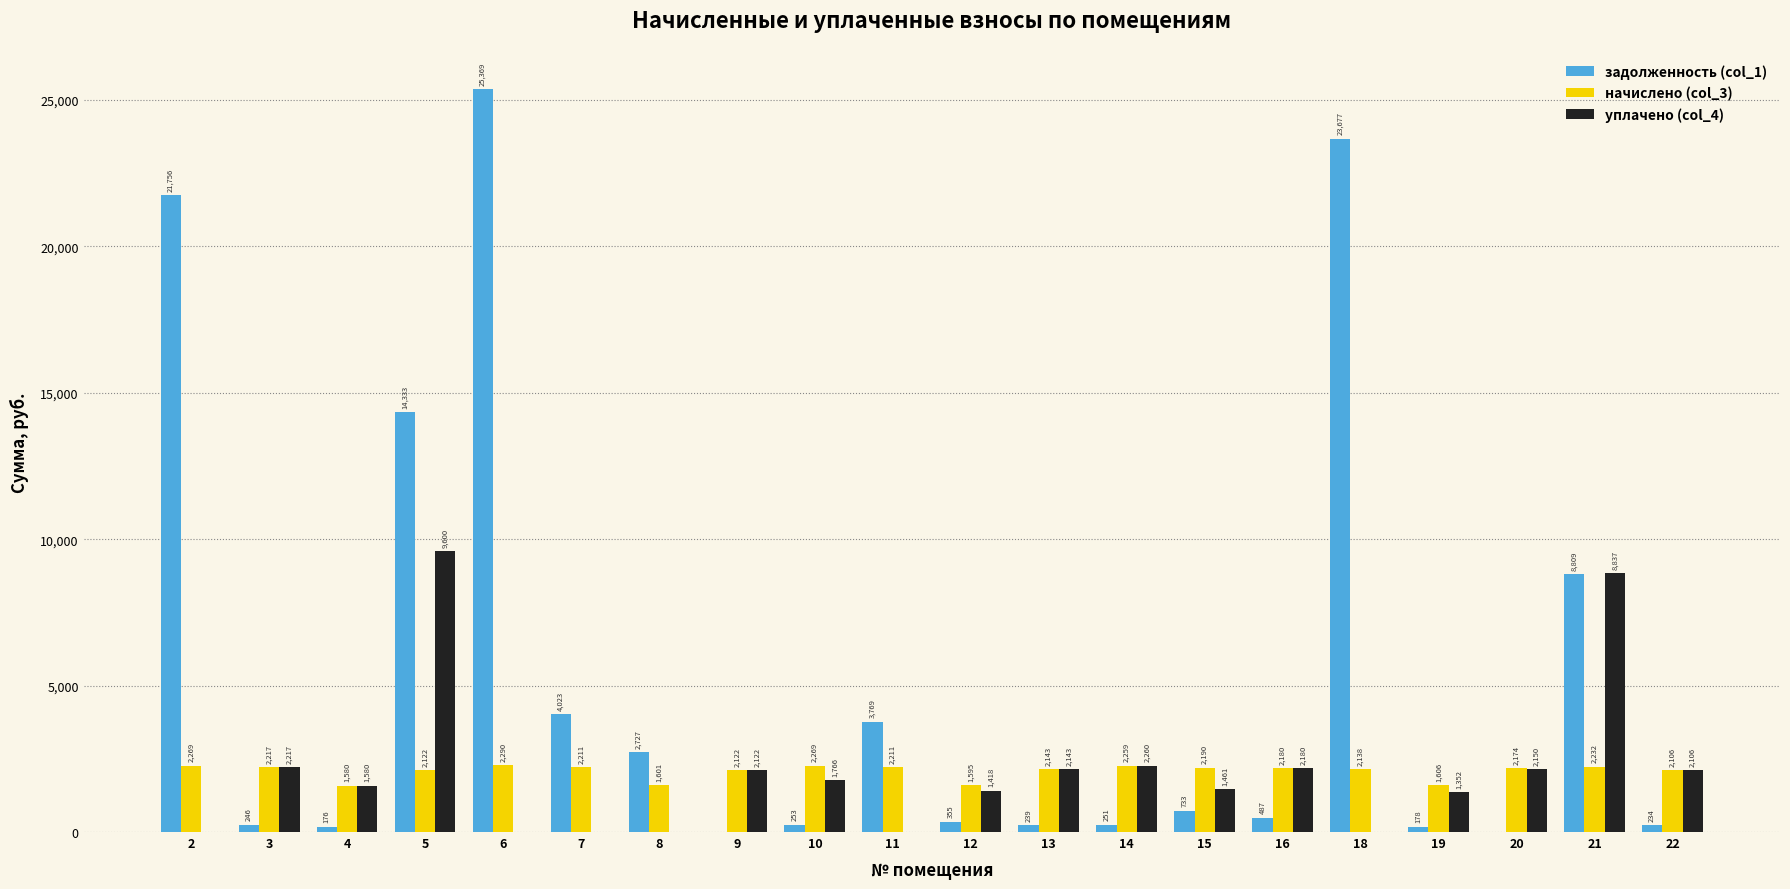

How many series are shown in this chart?

3